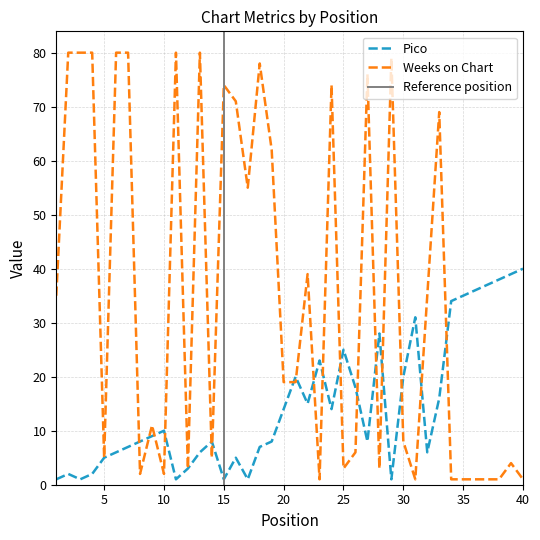

What is the sum of all Weeks on Chart values?

1405